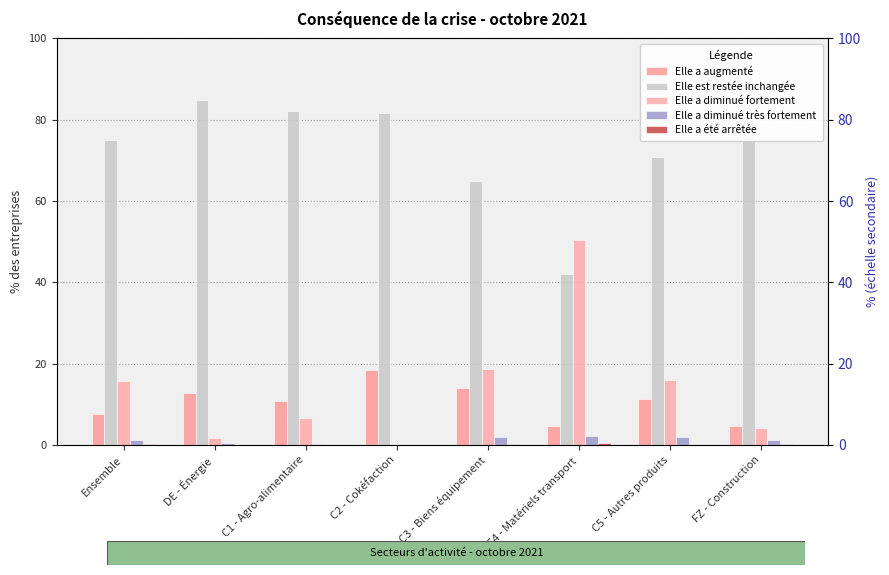

Rank the series by their maximum value, from highest to lowest.

Elle est restée inchangée, Elle a diminué fortement, Elle a augmenté, Elle a diminué très fortement, Elle a été arrêtée